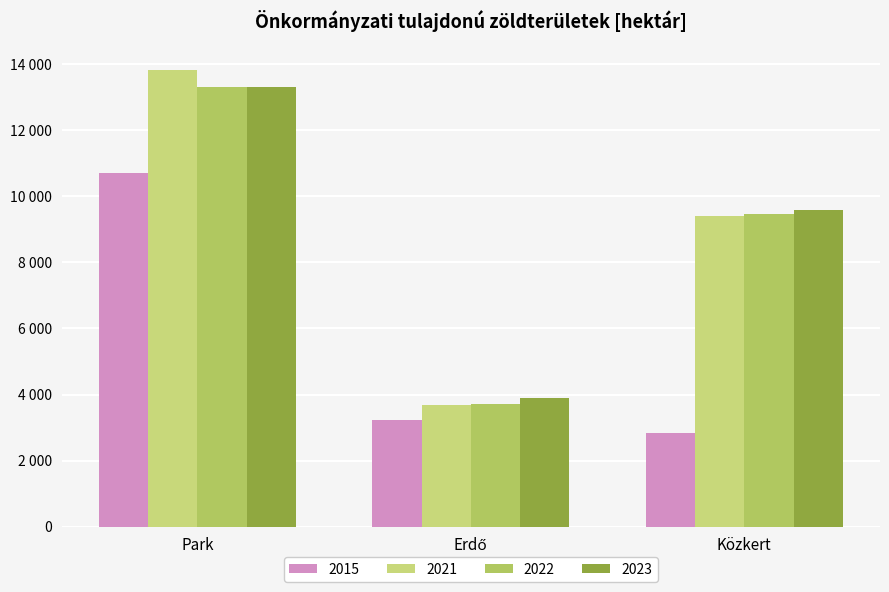

Does the chart contain any negative values?

No